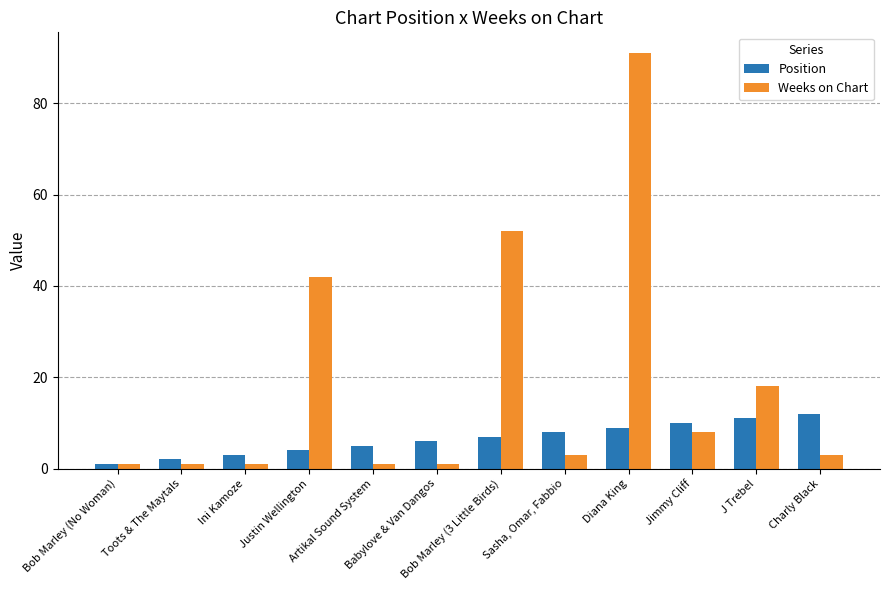

What is the sum of all Weeks on Chart values?

222